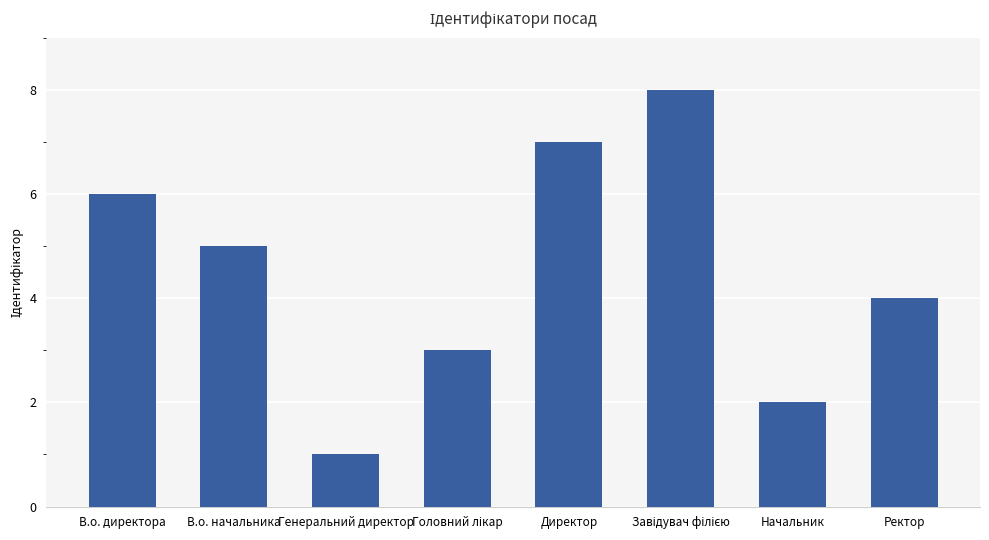

Reading left to right, list all the values displayed in this chart.

6	5	1	3	7	8	2	4